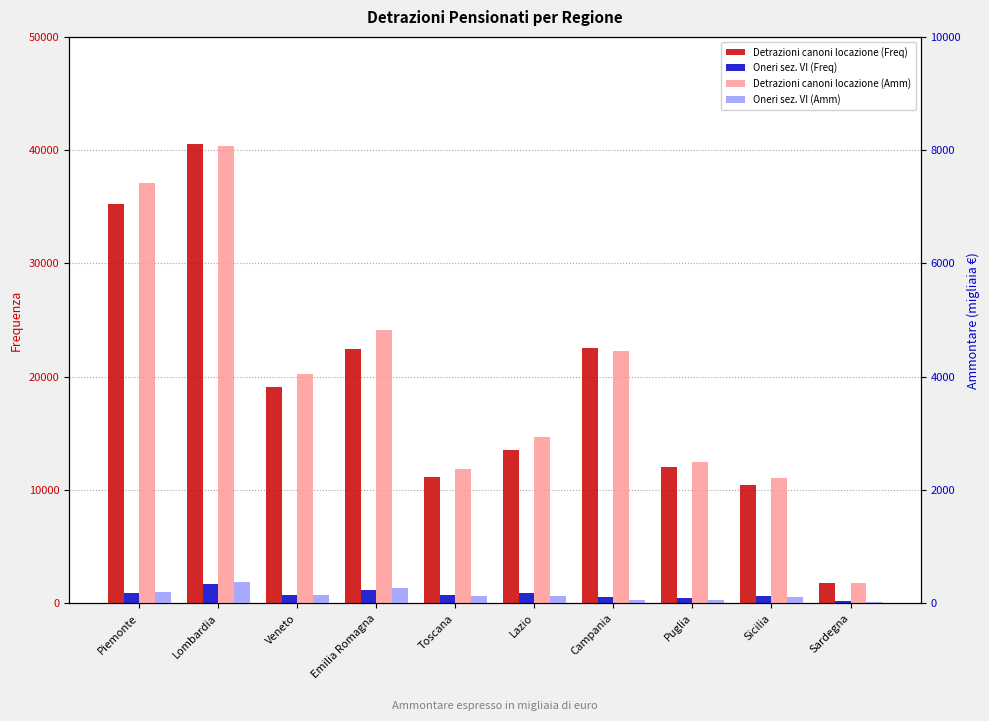

Which series has the widest spread of values?

Detrazioni canoni locazione (Freq)